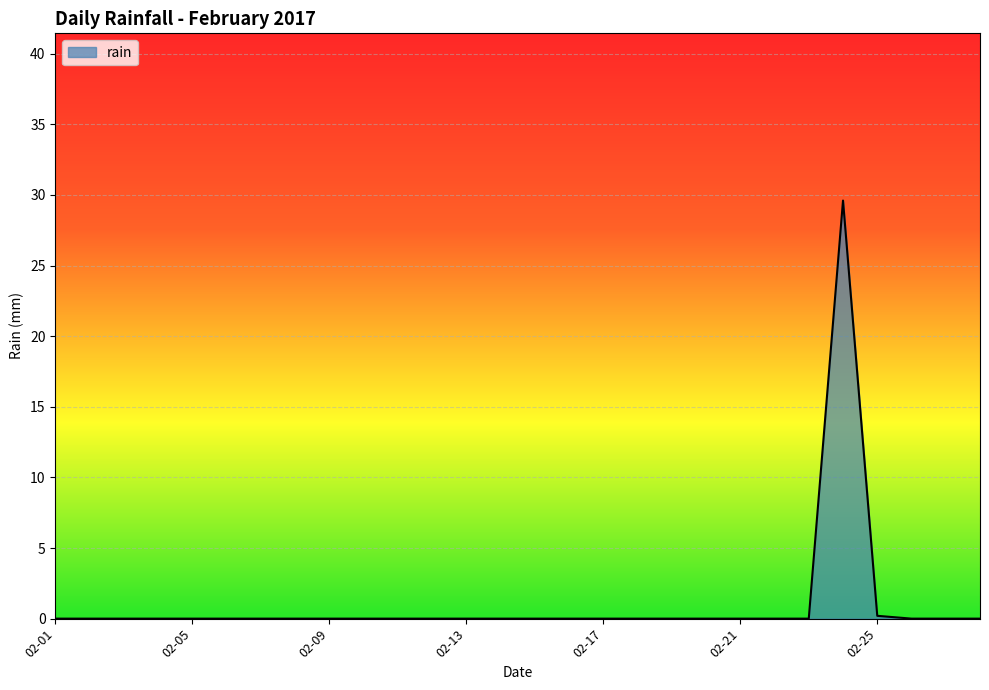

What is the greatest value displayed?

29.6